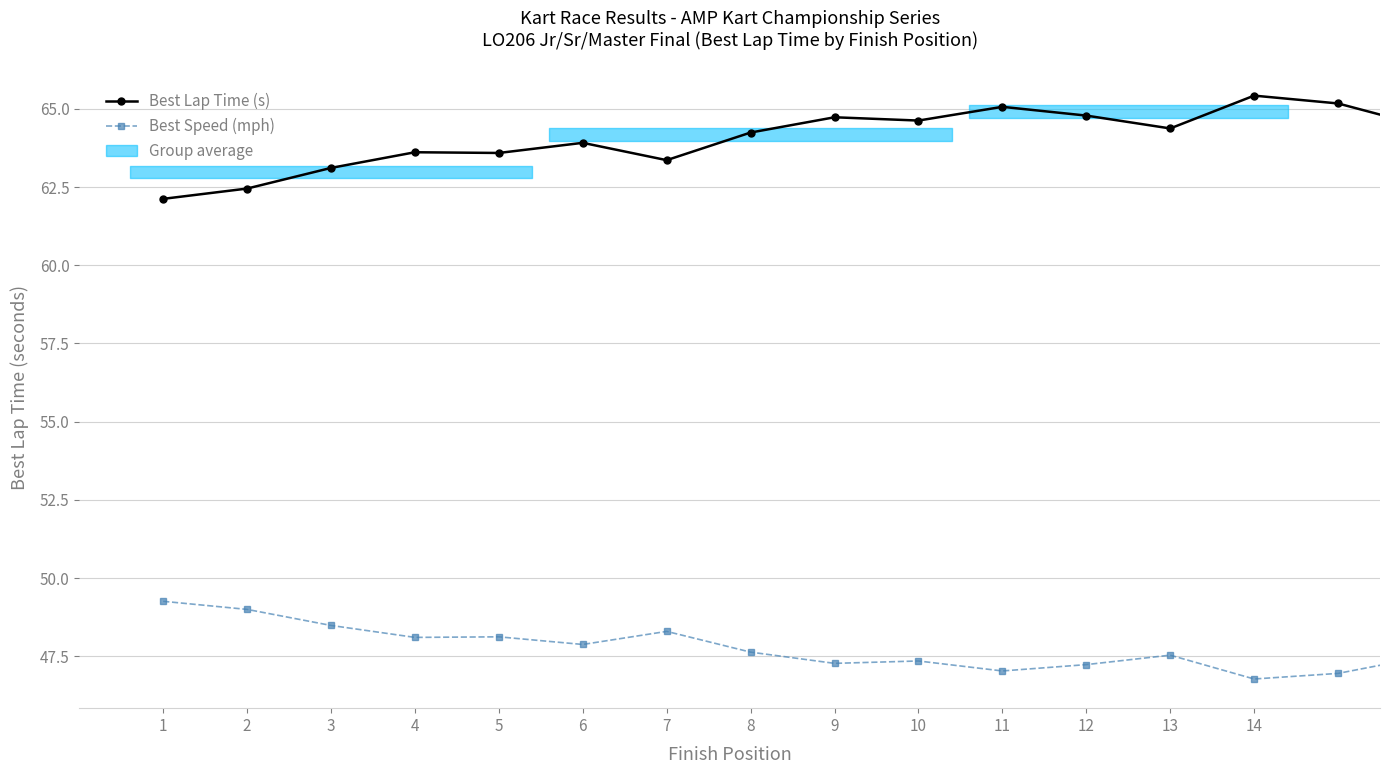

At 3, list the series in order from smallest to largest.

Best Speed (mph), Best Lap Time (s)